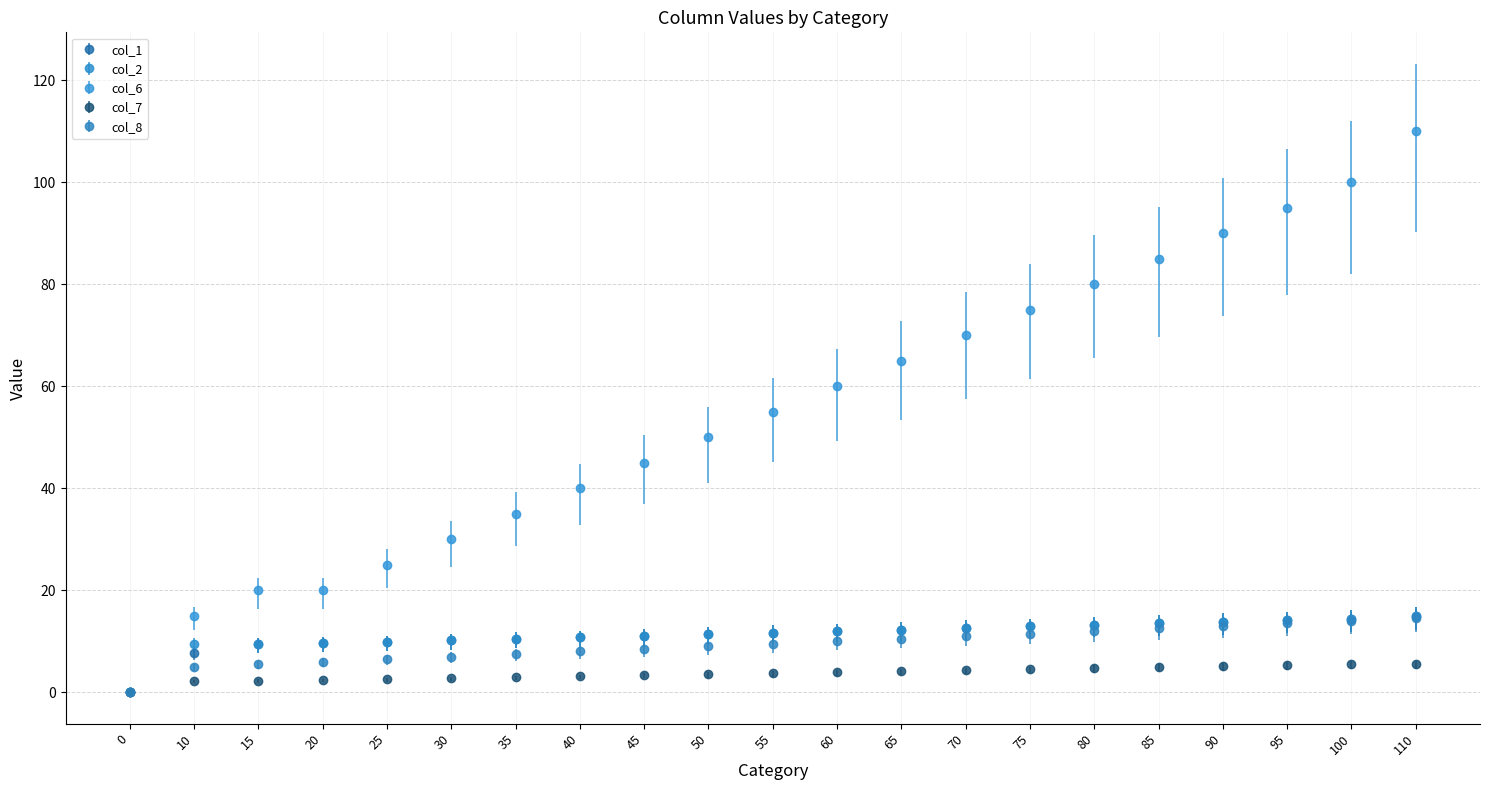

Is the value of col_7 at 55 greater than the value of col_6 at 20?

No